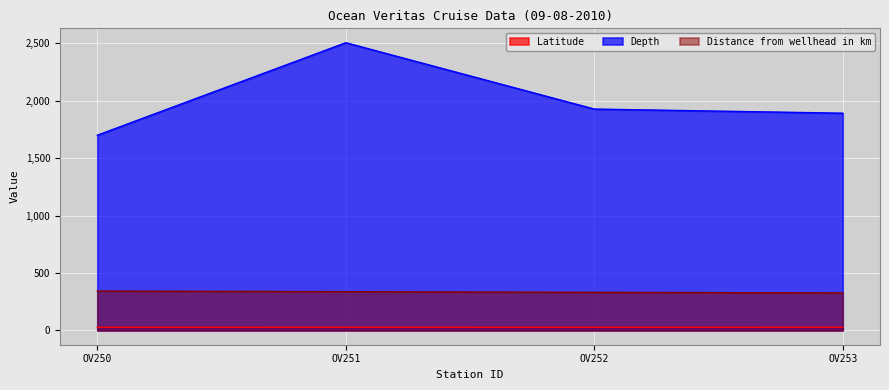

What is the value of the Depth point at the 4th from the left?

1892.0